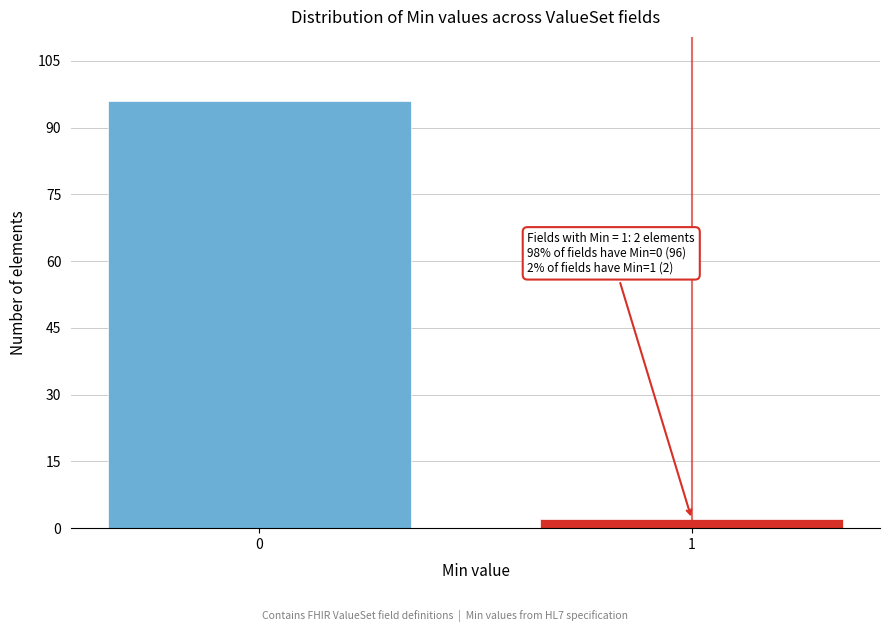

Reading left to right, what are all the values shown in this chart?

96	2